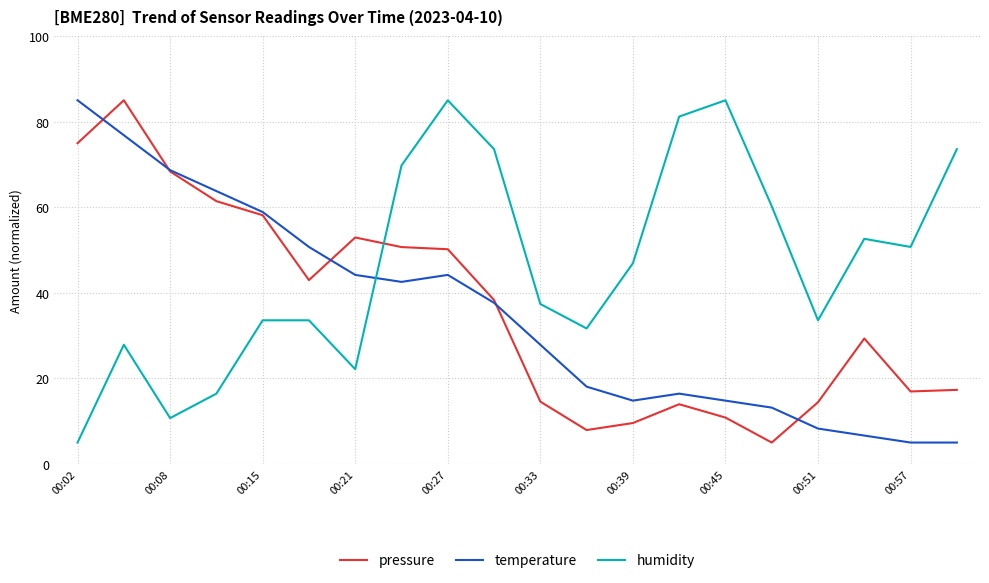

Which series has the largest total across all categories?

humidity